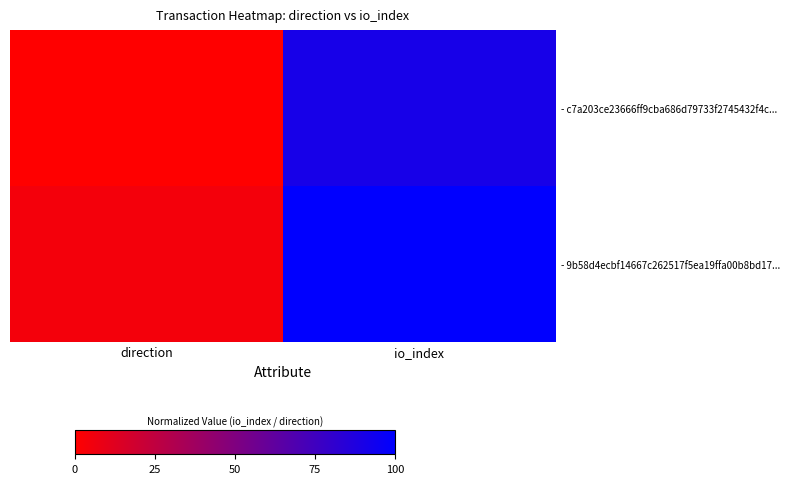

Reading left to right, extract all data points from this chart.

- c7a203ce23666ff9cba686d79733f2745432f4c...: direction=0.0	io_index=90.9
- 9b58d4ecbf14667c262517f5ea19ffa00b8bd17...: direction=4.5	io_index=100.0